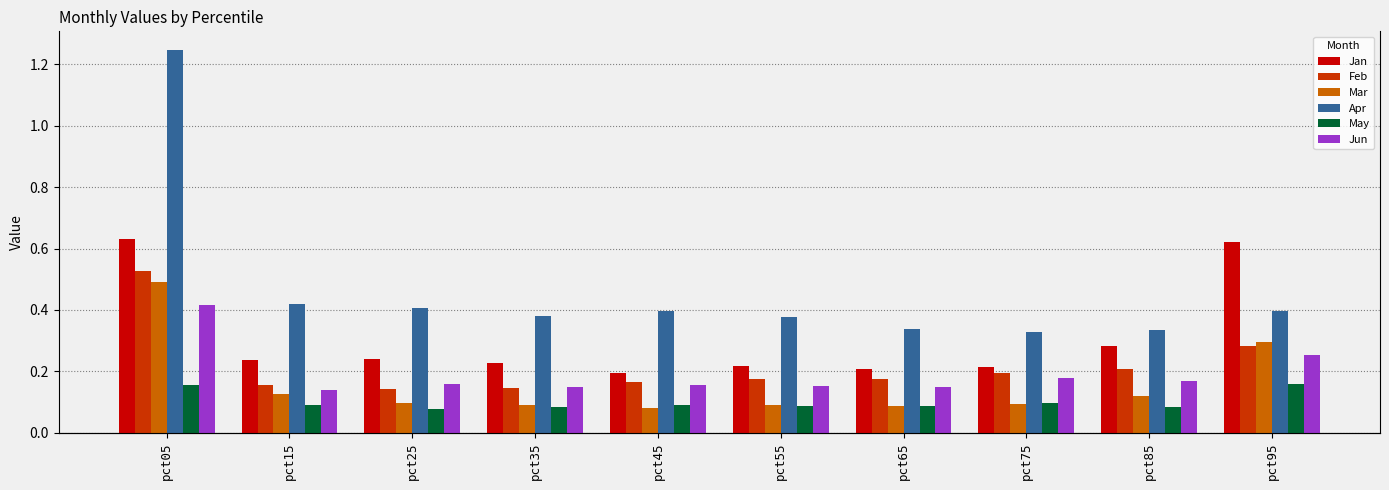

Is the value of Mar at pct45 greater than the value of Apr at pct65?

No